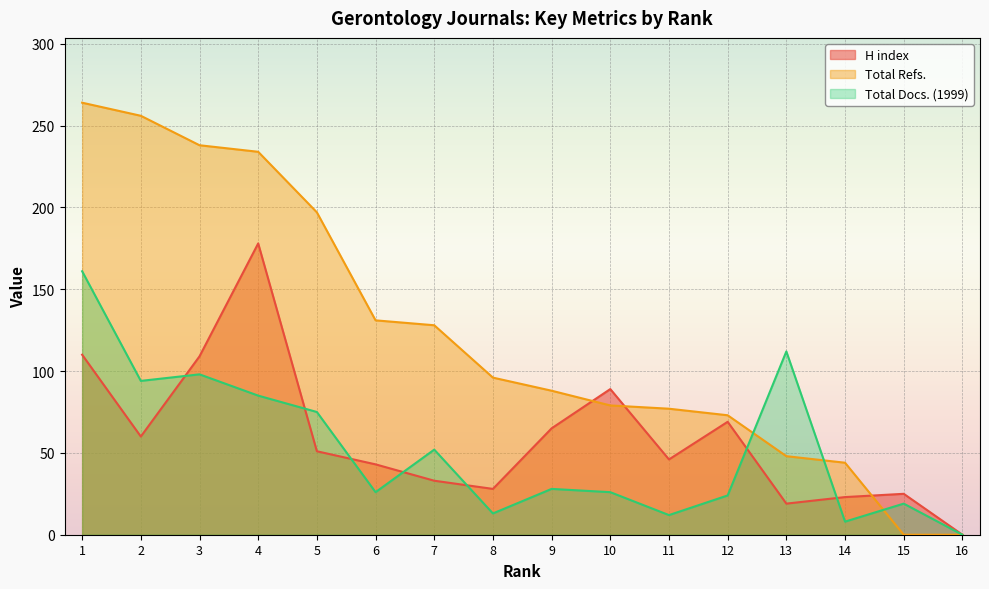

At which category does H index reach its first local valley?

2